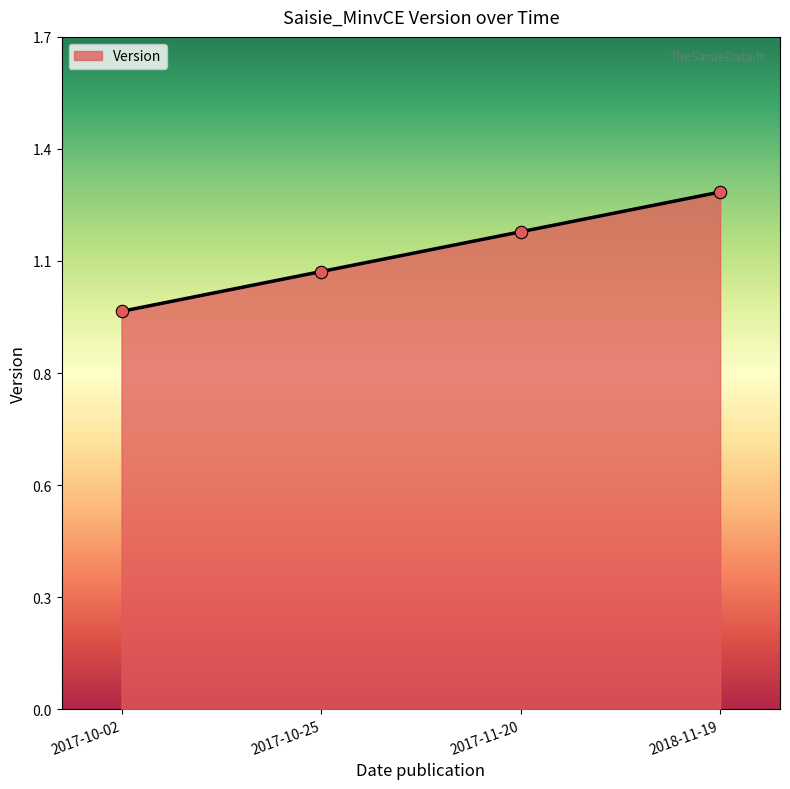

What is the ratio of the value at 2017-11-20 to the value at 2017-10-25?

1.1